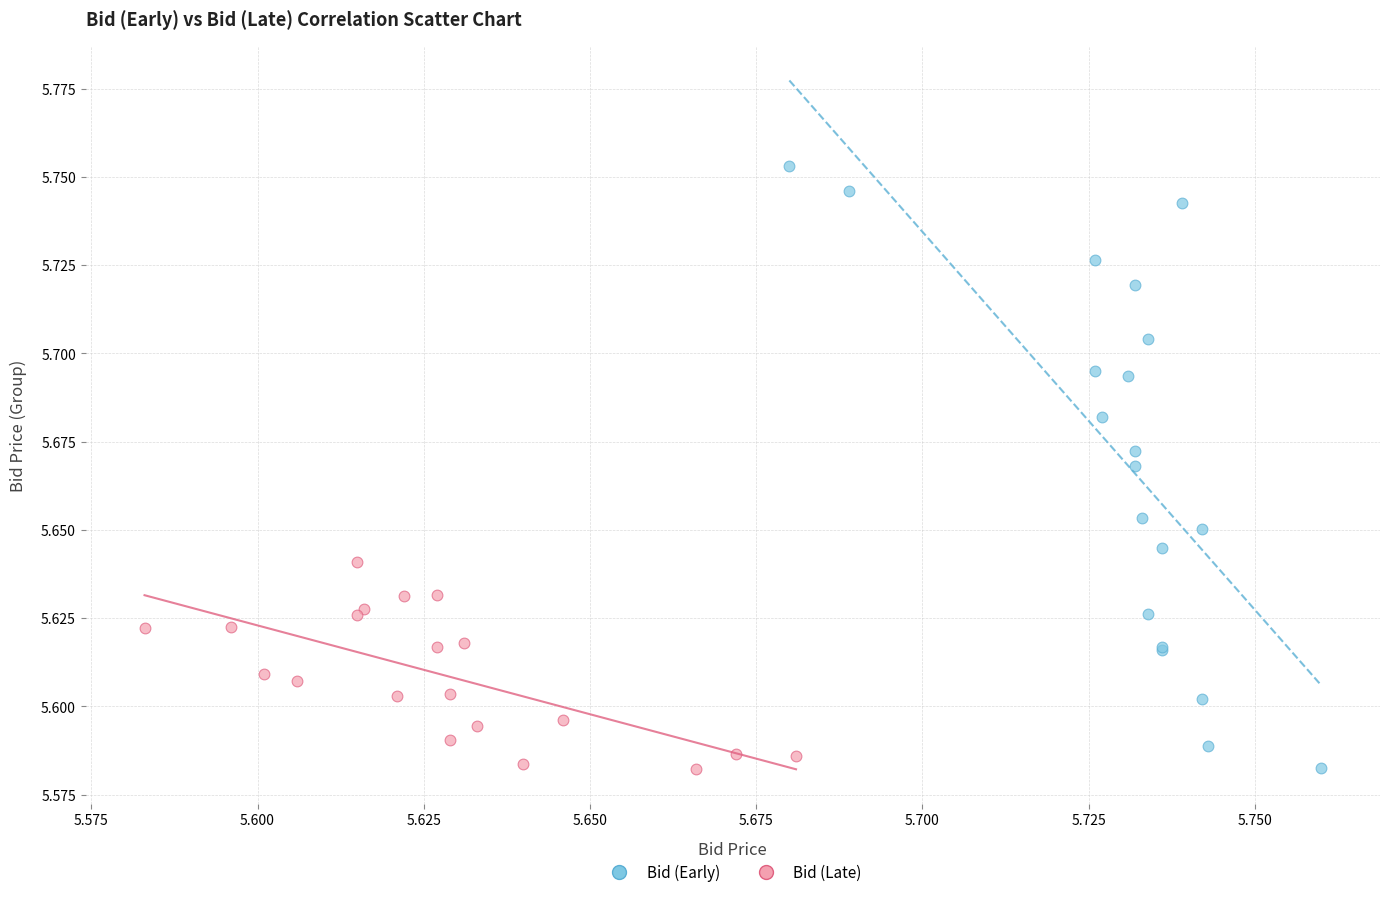

Which series reaches the maximum Y coordinate?

Bid (Early)